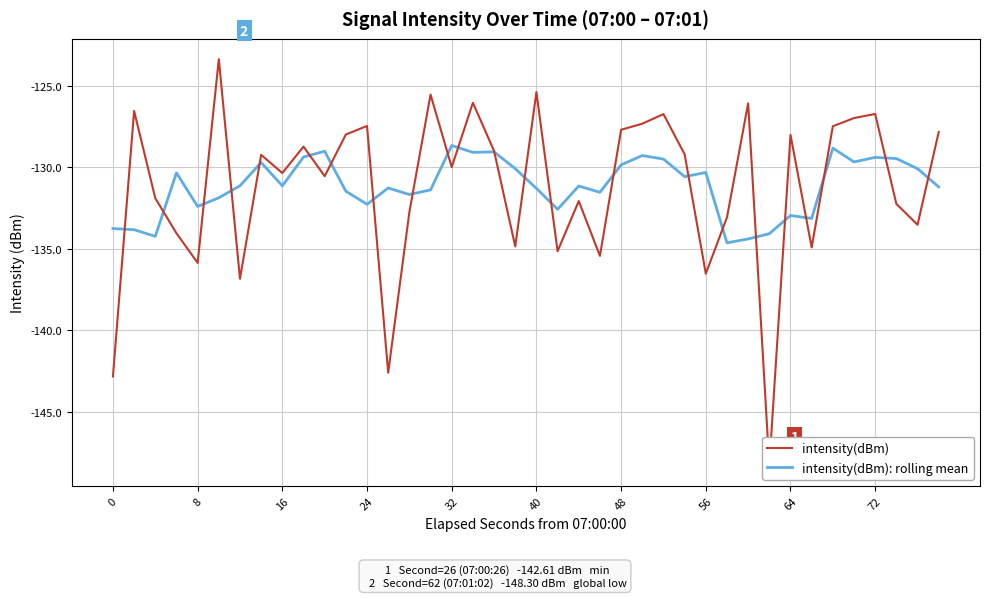

Which series ends up on top after the final intersection of intensity(dBm) and intensity(dBm): rolling mean?

intensity(dBm)